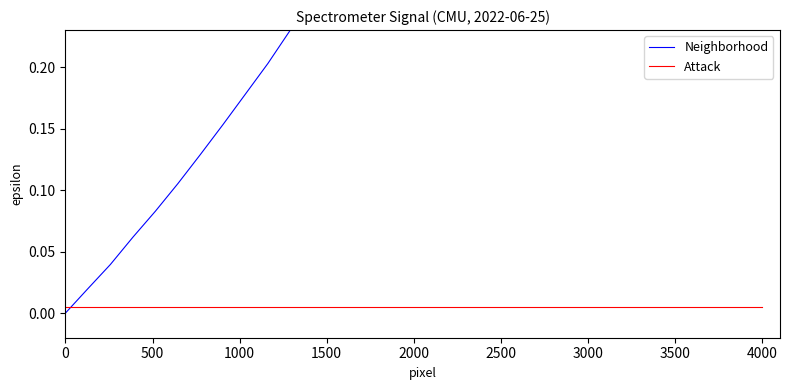

Which category has the highest value in the Neighborhood series?

4000